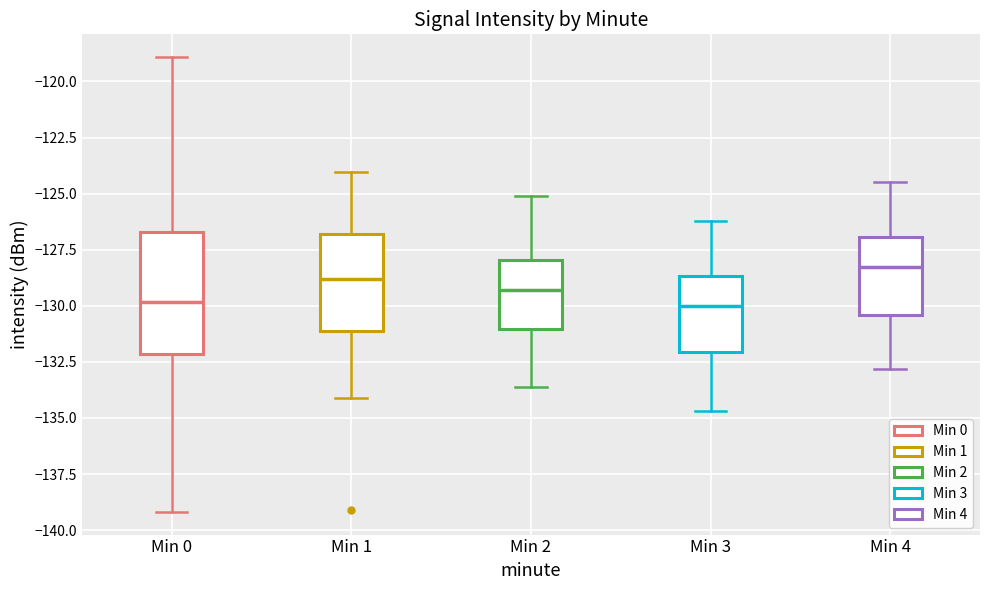

Reading left to right, transcribe this box plot: for each box, give where its median line is, the range the box spans, and where its two whiskers end, as read against the y-axis. The values are not printed on the chart, so give them approximately, as read against the axis.

Min 0: median -130.0, box -132.0 to -126.5, whiskers -139.0 to -119.0
Min 1: median -129.0, box -131.0 to -127.0, whiskers -134.0 to -124.0
Min 2: median -129.5, box -131.0 to -128.0, whiskers -133.5 to -125.0
Min 3: median -130.0, box -132.0 to -128.5, whiskers -134.5 to -126.0
Min 4: median -128.0, box -130.5 to -127.0, whiskers -133.0 to -124.5